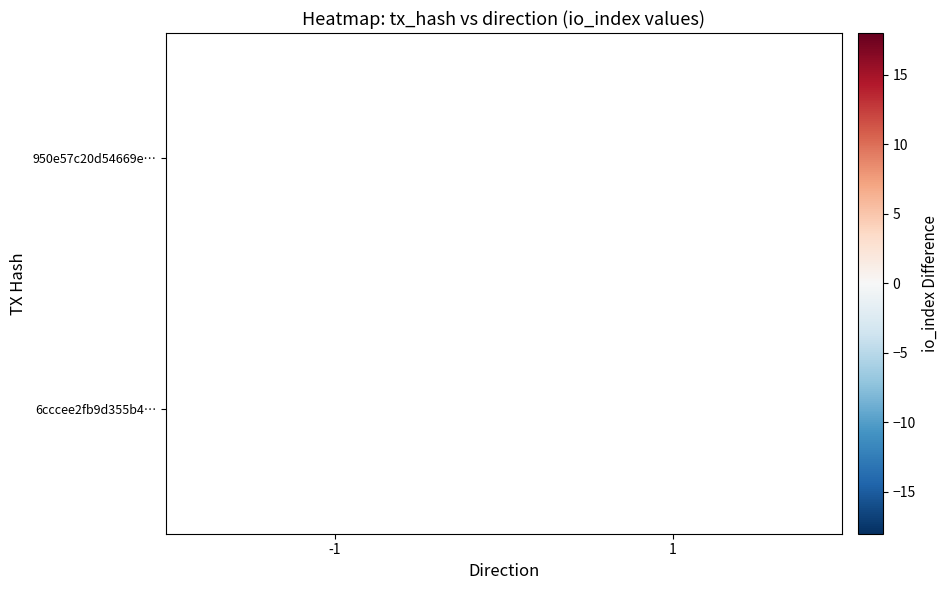

Which series has the largest range (max minus min)?

950e57c20d54669e…